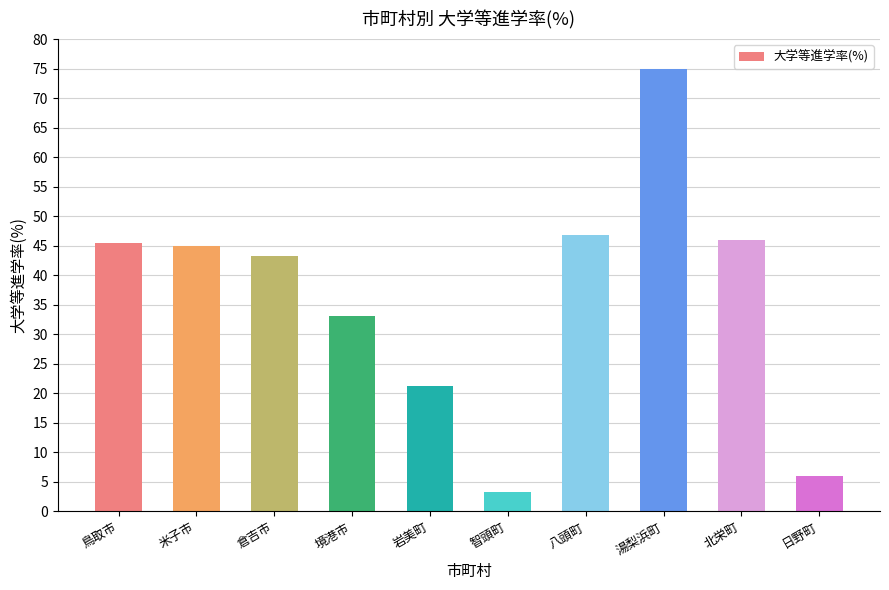

What is the approximate value at 北栄町?

46.0